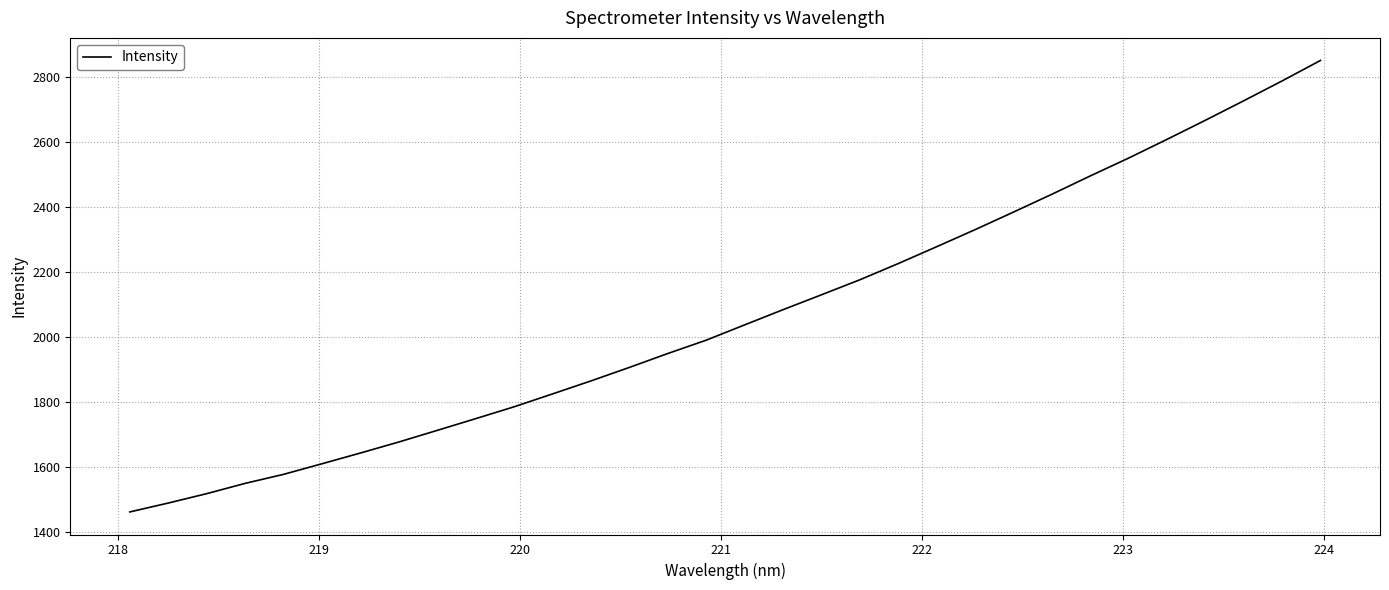

Count the number of categories in the chart.

32